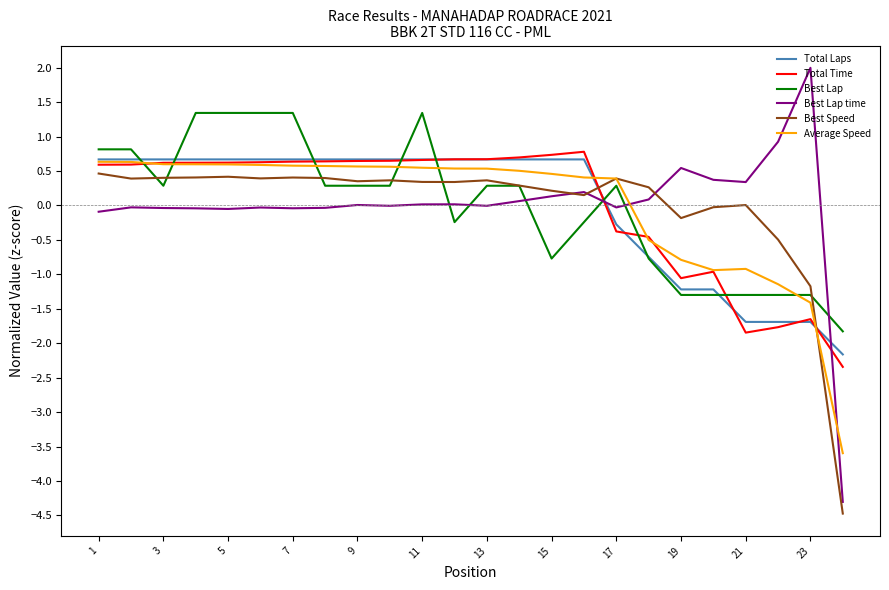

Which series has the widest spread of values?

Best Lap time